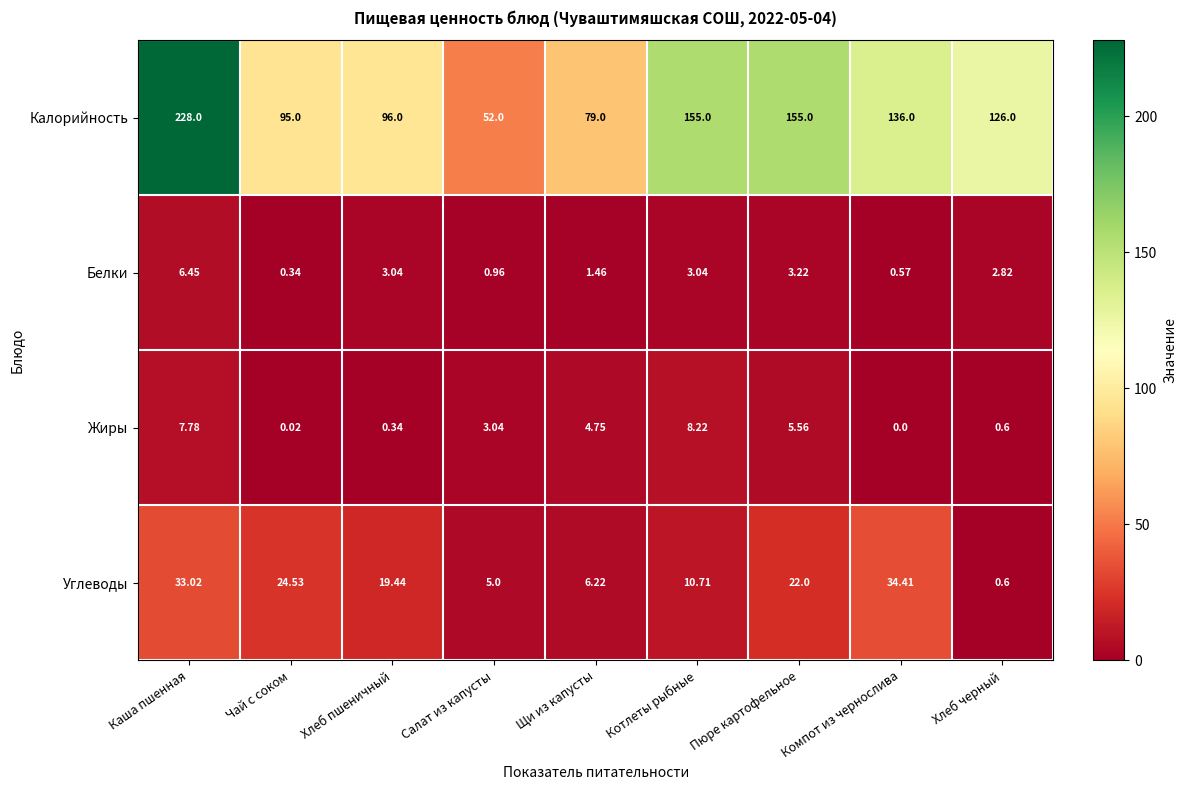

Which series has the widest spread of values?

Калорийность